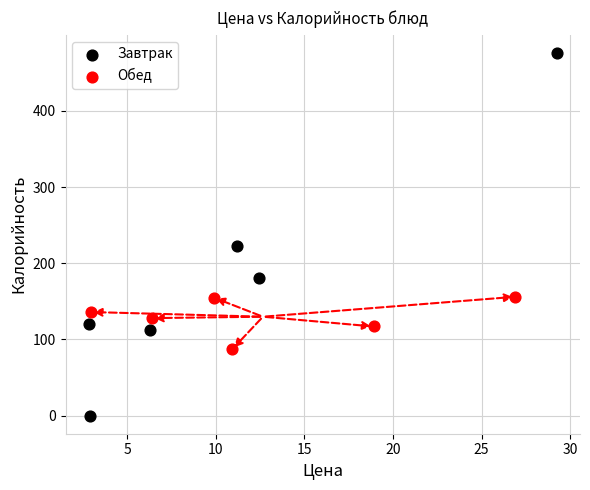

Which series reaches the maximum Y coordinate?

Завтрак